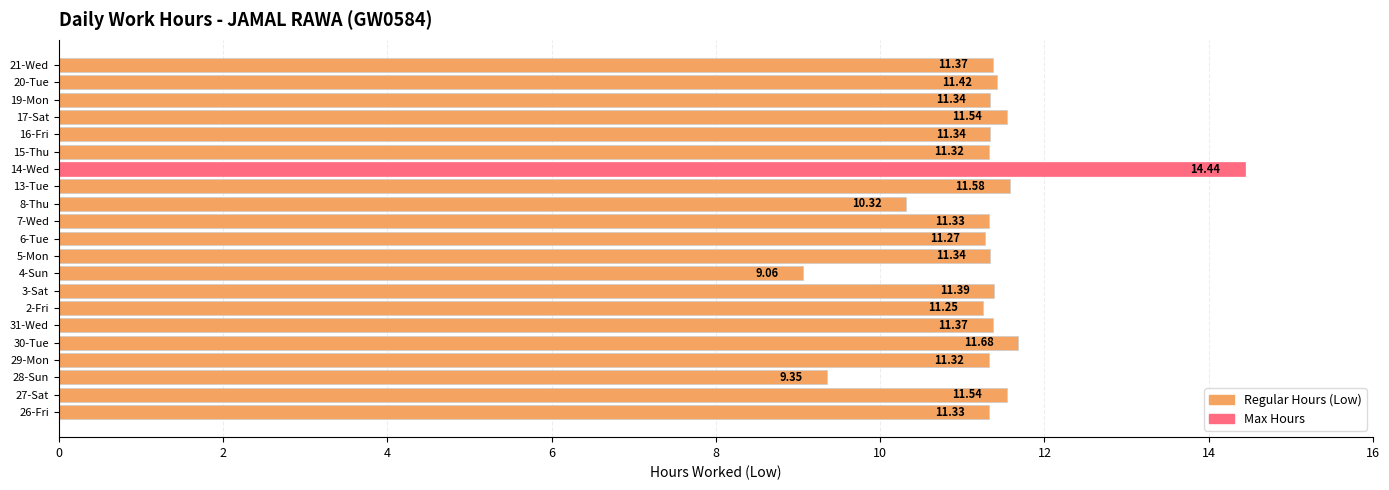

What is the difference between the maximum and minimum values?

5.4